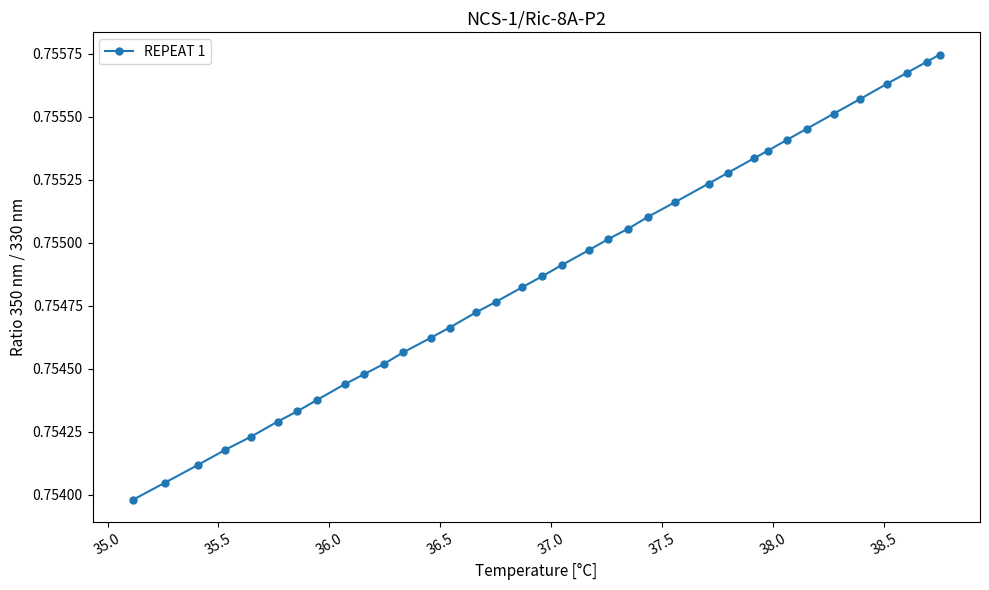

Count the values in the range 0 to 1.

36